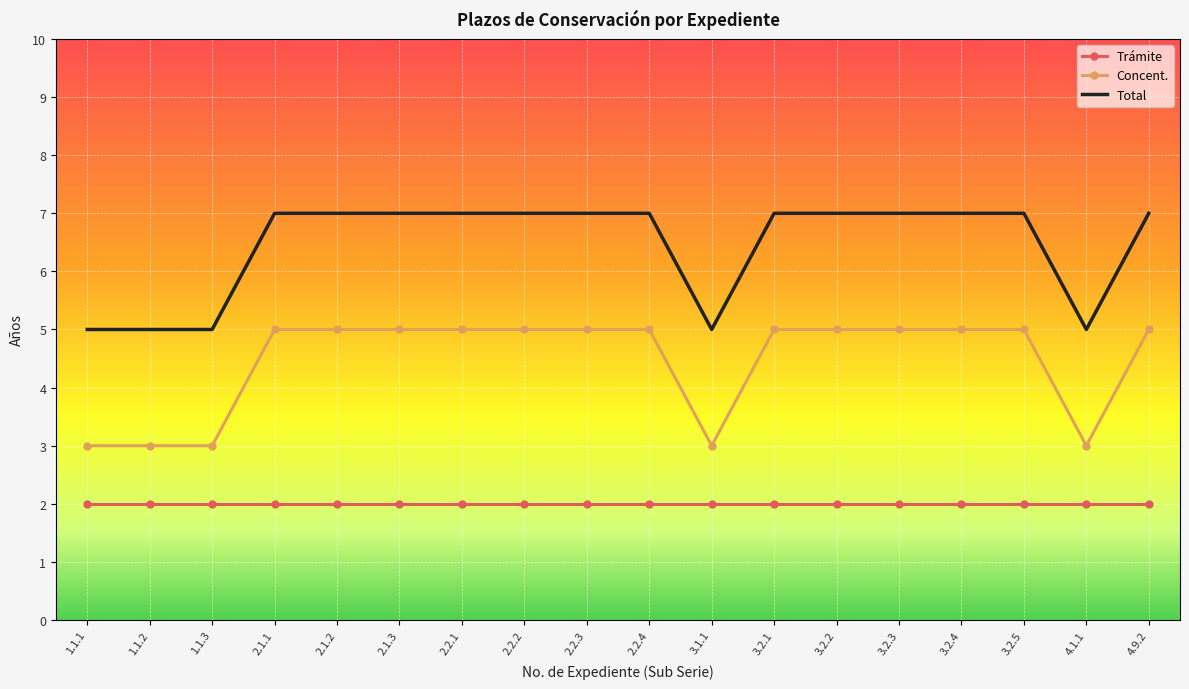

Rank the series by their average value, from highest to lowest.

Total, Concent., Trámite